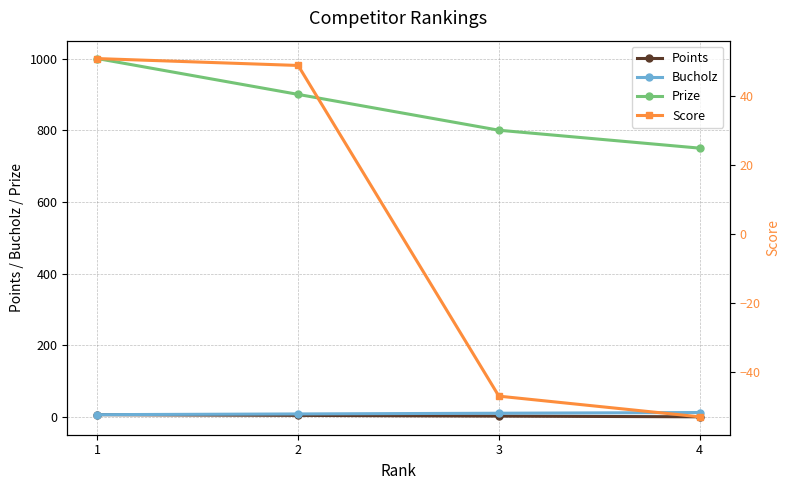

How many lines are shown in the chart?

4